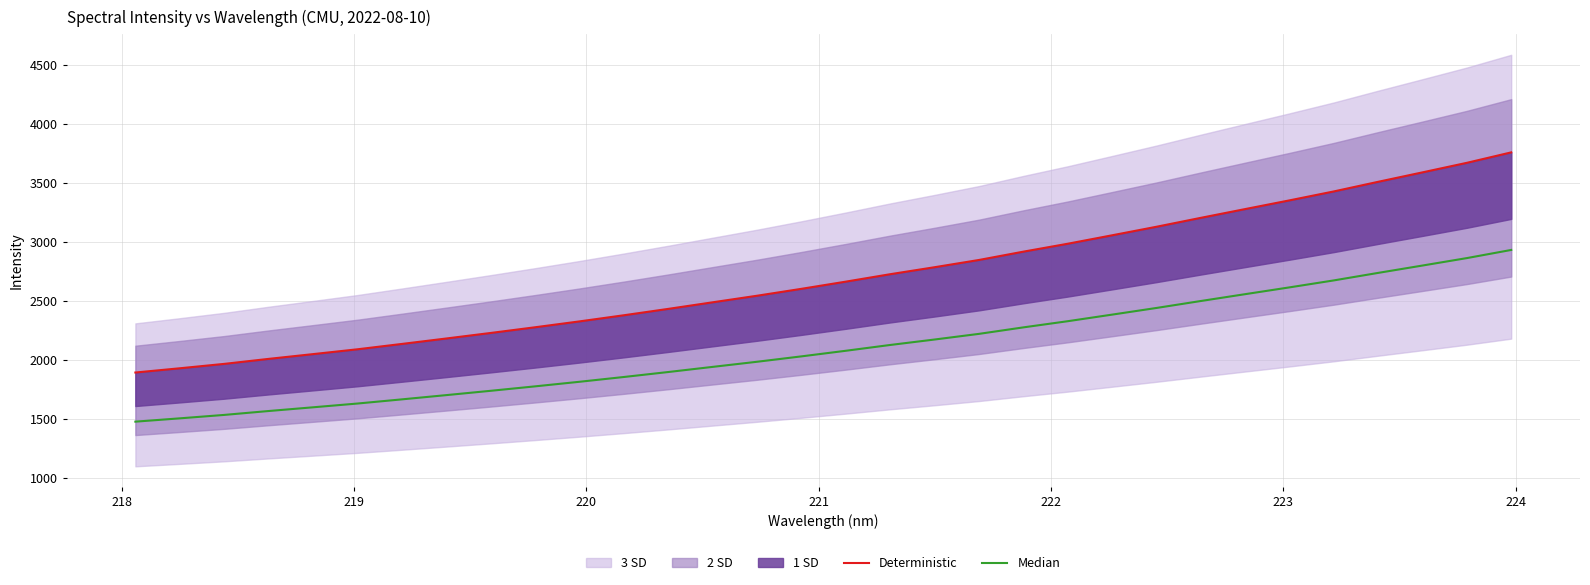

True or false: Deterministic and Median cross at least once.

False